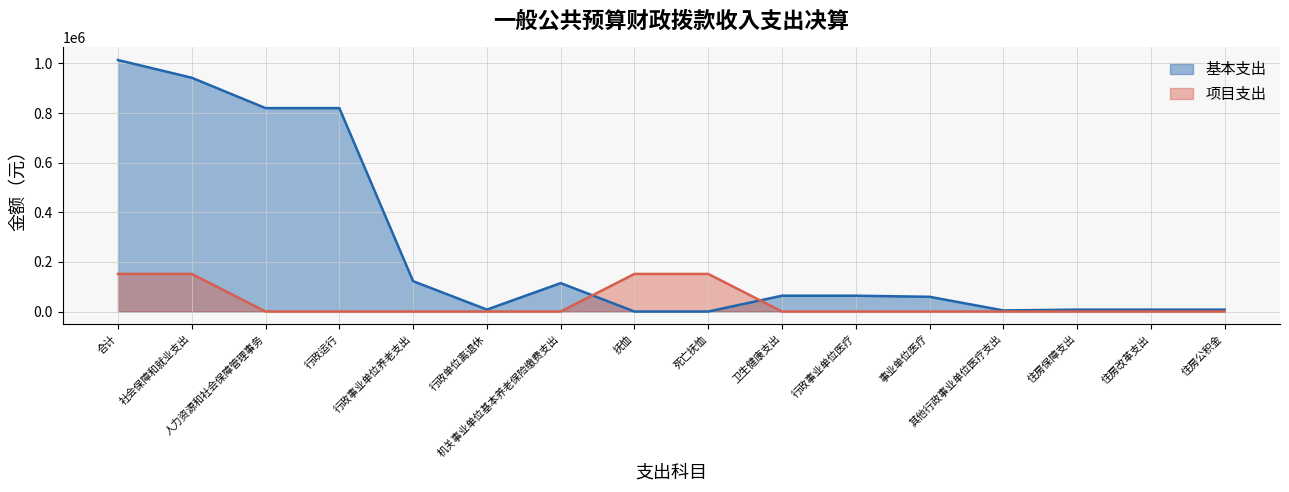

Rank the categories by 基本支出 value from lowest to highest.

抚恤, 死亡抚恤, 其他行政事业单位医疗支出, 住房保障支出, 住房改革支出, 住房公积金, 行政单位离退休, 事业单位医疗, 卫生健康支出, 行政事业单位医疗, 机关事业单位基本养老保险缴费支出, 行政事业单位养老支出, 人力资源和社会保障管理事务, 行政运行, 社会保障和就业支出, 合计